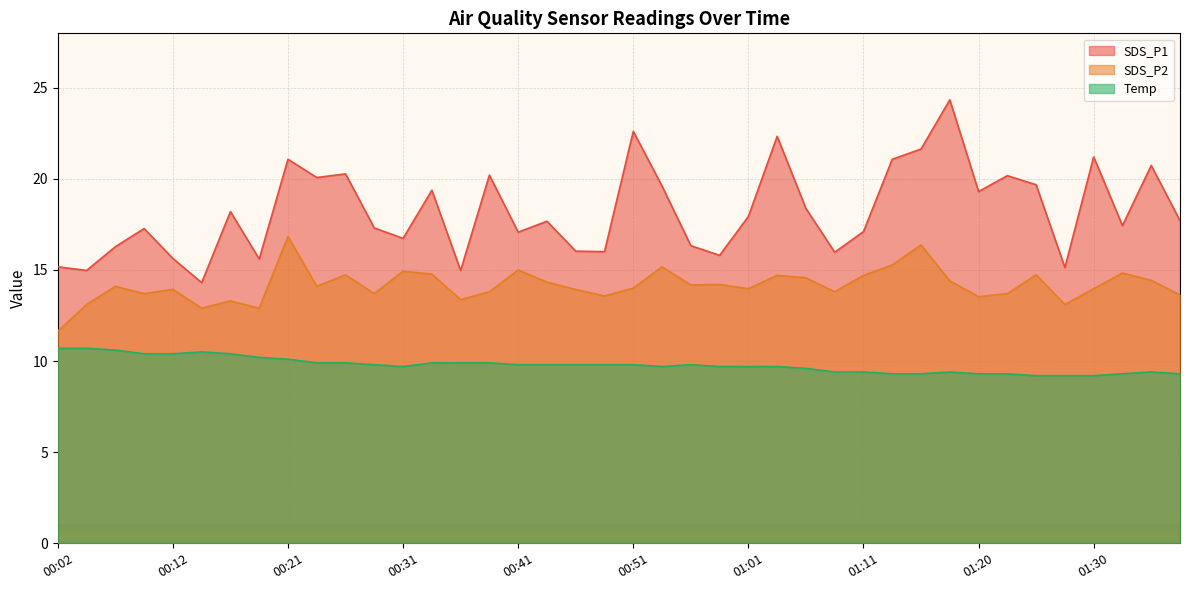

Reading right to left, extract all data points from this chart.

SDS_P1: 01:37=17.7	01:35=20.7	01:33=17.4	01:30=21.2	01:28=15.1	01:25=19.7	01:23=20.2	01:20=19.3	01:18=24.3	01:15=21.6	01:13=21.1	01:11=17.1	01:08=16.0	01:06=18.4	01:03=22.3	01:01=17.9	00:58=15.8	00:56=16.3	00:53=19.6	00:51=22.6	00:48=16.0	00:46=16.0	00:43=17.7	00:41=17.1	00:38=20.2	00:36=15.0	00:34=19.4	00:31=16.7	00:29=17.3	00:26=20.3	00:24=20.1	00:21=21.1	00:19=15.6	00:17=18.2	00:14=14.3	00:12=15.6	00:09=17.3	00:07=16.3	00:04=15.0	00:02=15.2
SDS_P2: 01:37=13.6	01:35=14.4	01:33=14.8	01:30=14.0	01:28=13.1	01:25=14.7	01:23=13.7	01:20=13.5	01:18=14.4	01:15=16.4	01:13=15.3	01:11=14.7	01:08=13.8	01:06=14.6	01:03=14.7	01:01=14.0	00:58=14.2	00:56=14.2	00:53=15.2	00:51=14.0	00:48=13.6	00:46=13.9	00:43=14.3	00:41=15.0	00:38=13.8	00:36=13.4	00:34=14.8	00:31=14.9	00:29=13.7	00:26=14.7	00:24=14.1	00:21=16.8	00:19=12.9	00:17=13.3	00:14=12.9	00:12=13.9	00:09=13.7	00:07=14.1	00:04=13.1	00:02=11.6
Temp: 01:37=9.3	01:35=9.4	01:33=9.3	01:30=9.2	01:28=9.2	01:25=9.2	01:23=9.3	01:20=9.3	01:18=9.4	01:15=9.3	01:13=9.3	01:11=9.4	01:08=9.4	01:06=9.6	01:03=9.7	01:01=9.7	00:58=9.7	00:56=9.8	00:53=9.7	00:51=9.8	00:48=9.8	00:46=9.8	00:43=9.8	00:41=9.8	00:38=9.9	00:36=9.9	00:34=9.9	00:31=9.7	00:29=9.8	00:26=9.9	00:24=9.9	00:21=10.1	00:19=10.2	00:17=10.4	00:14=10.5	00:12=10.4	00:09=10.4	00:07=10.6	00:04=10.7	00:02=10.7